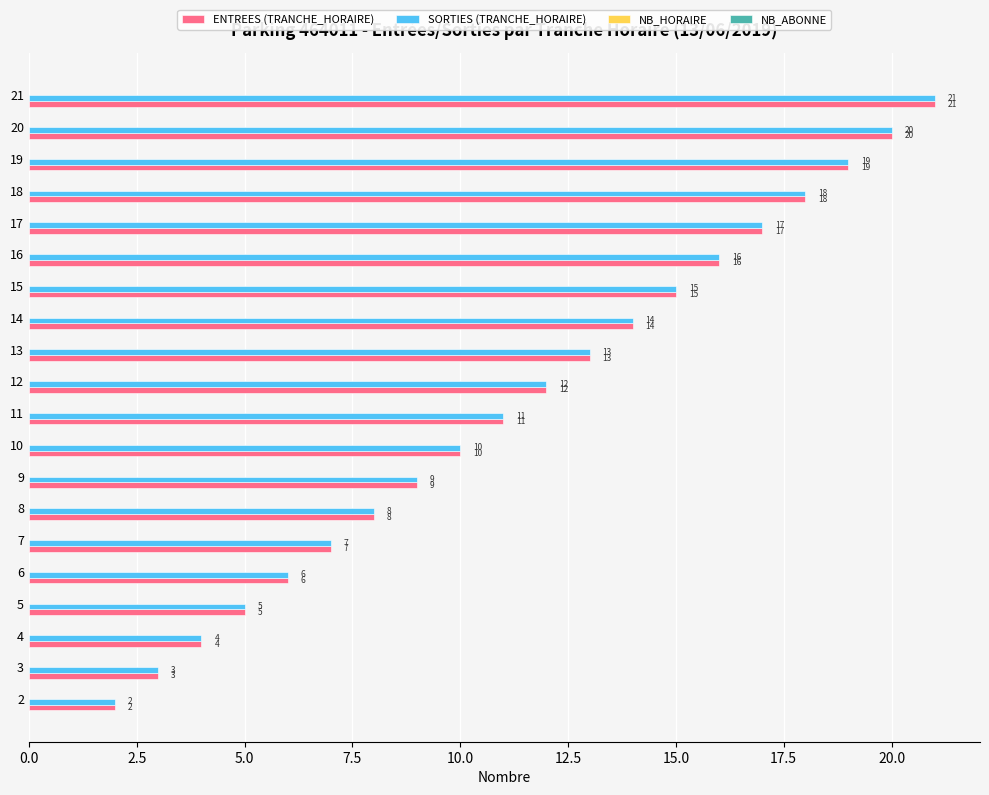

What is the maximum value shown in the chart?

21